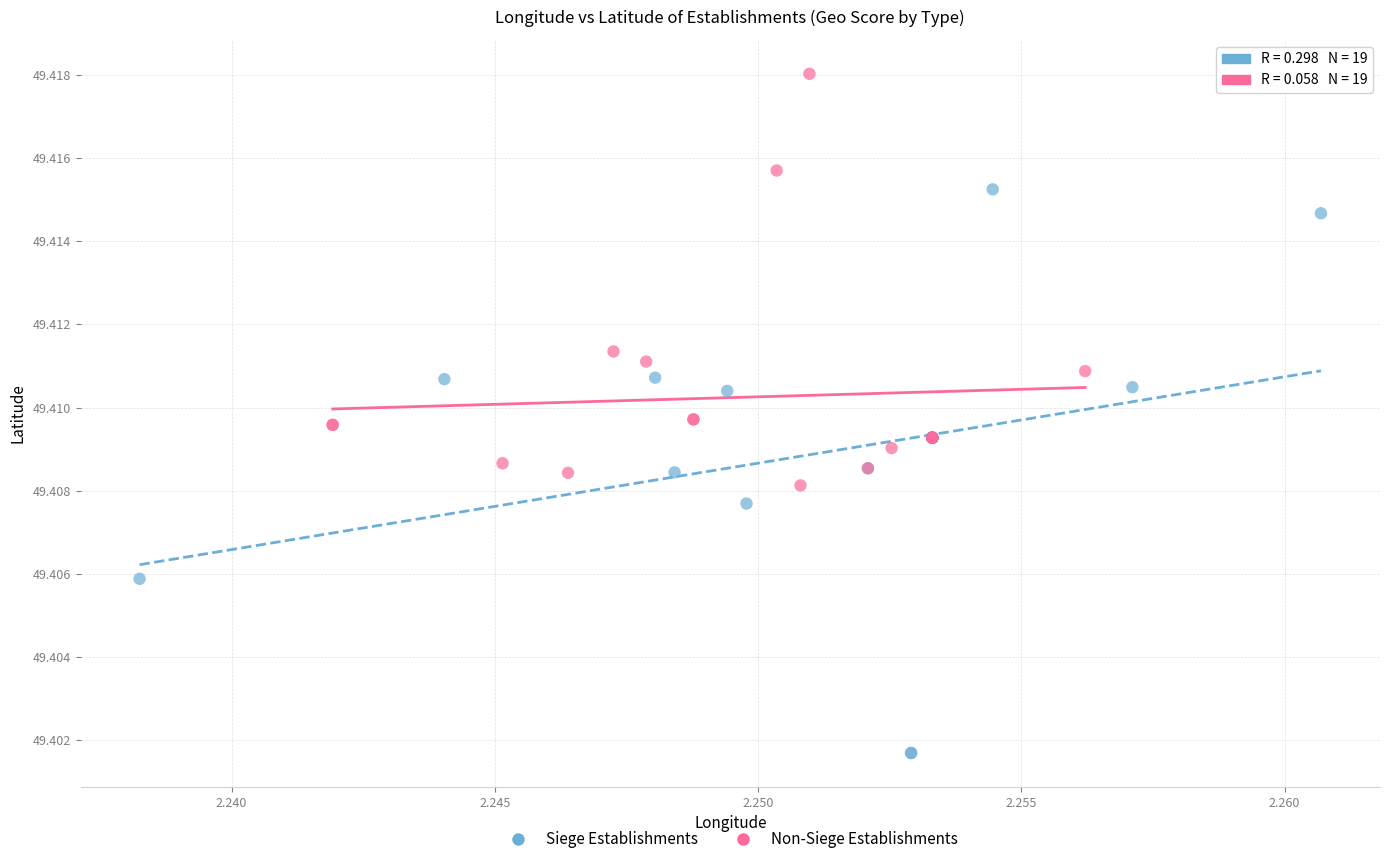

What are all the series names shown in the legend?

Siege Establishments, Non-Siege Establishments